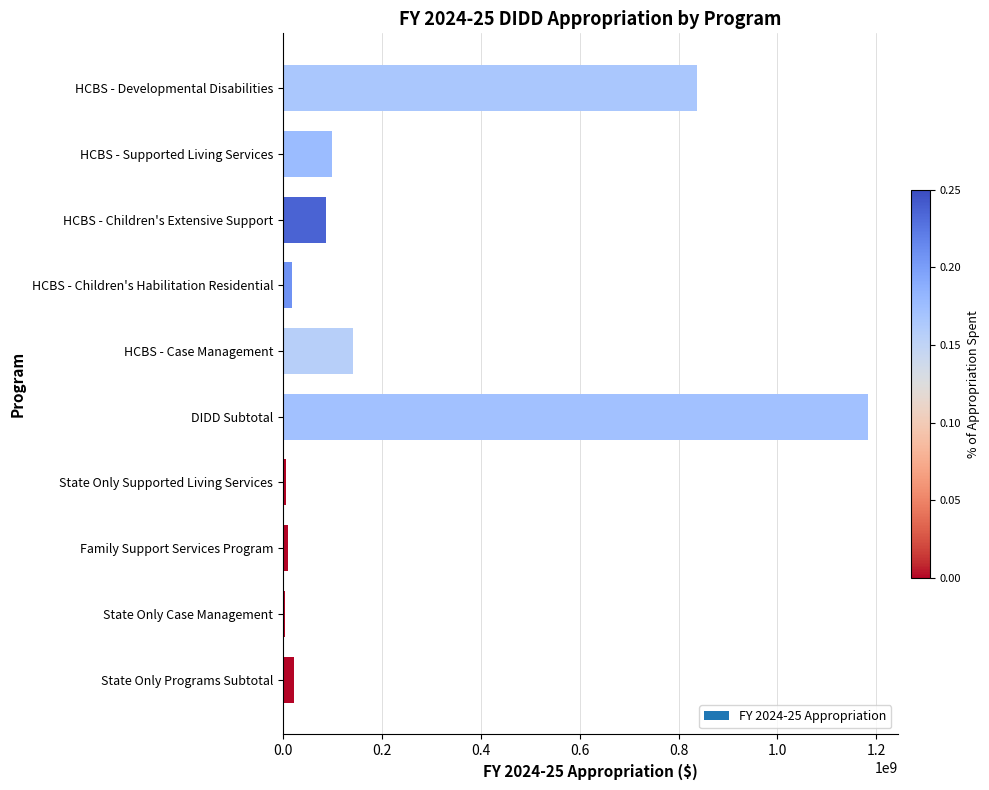

At which label is the value closest to 594622329?

HCBS - Developmental Disabilities